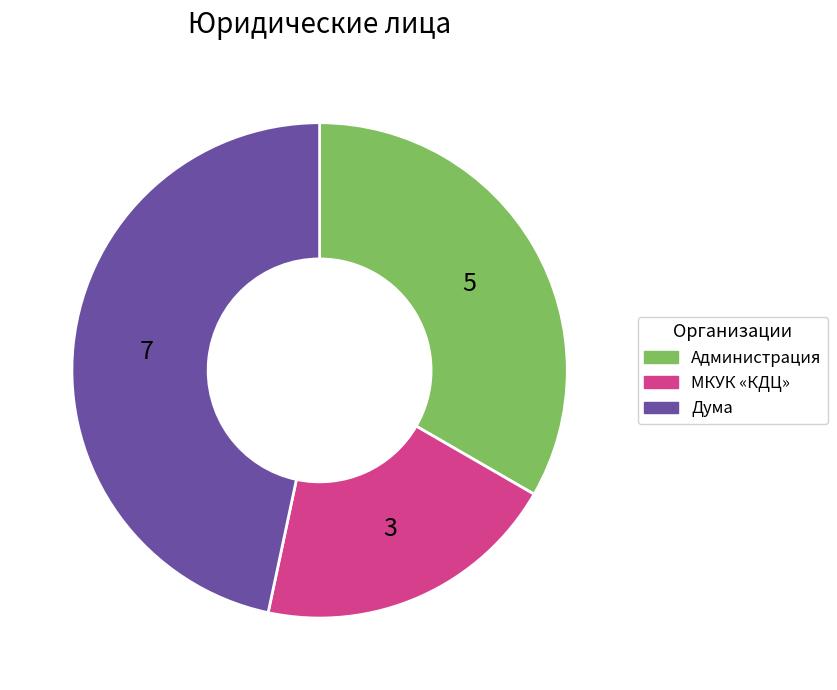

Is there any slice that represents more than half of the pie?

No